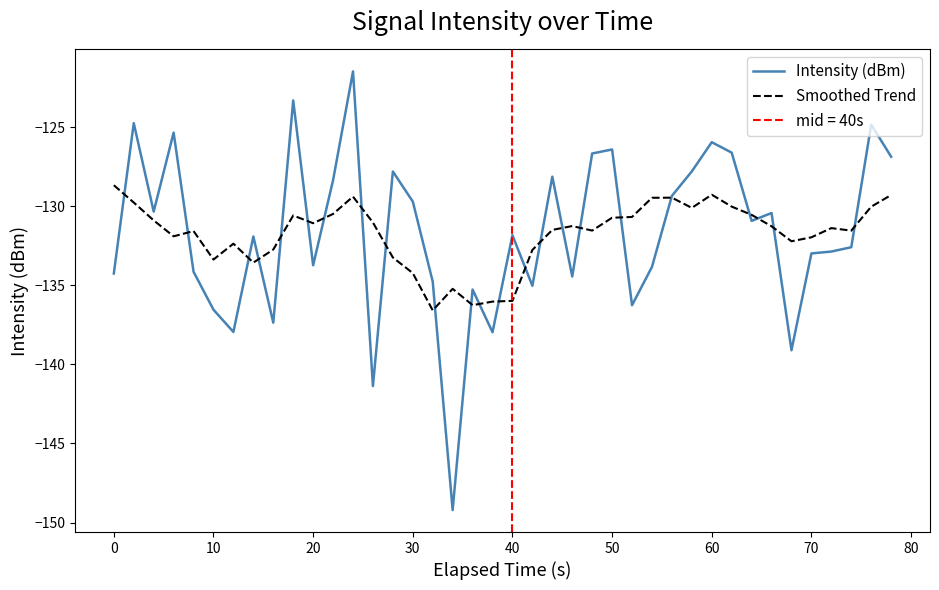

What is the maximum value for Smoothed Trend?

-128.7